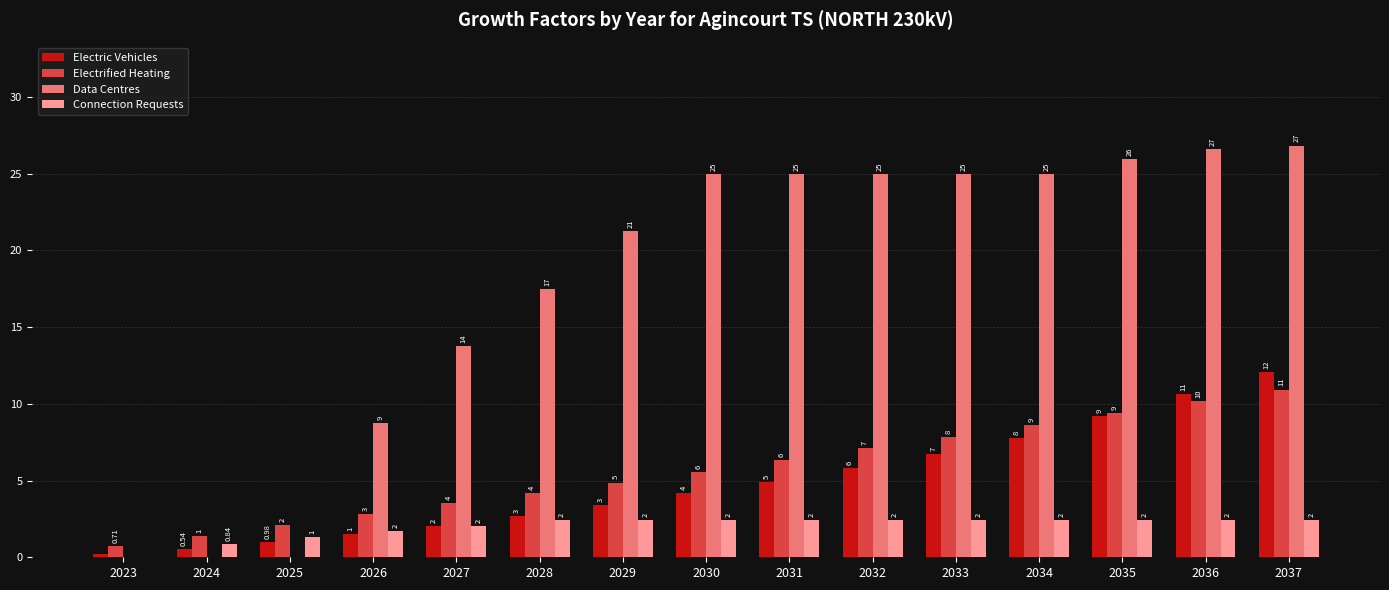

How many groups of bars are there?

15